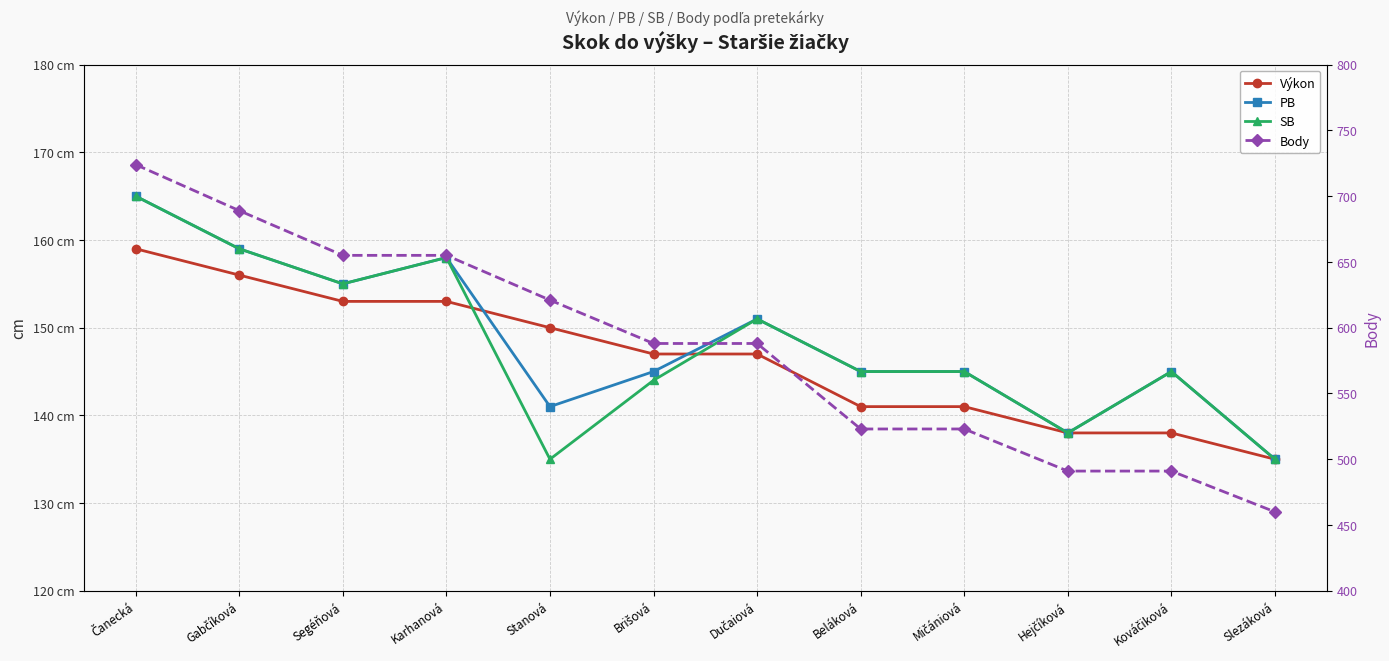

Is it true that Body equals 823 at Dučaiová?

False